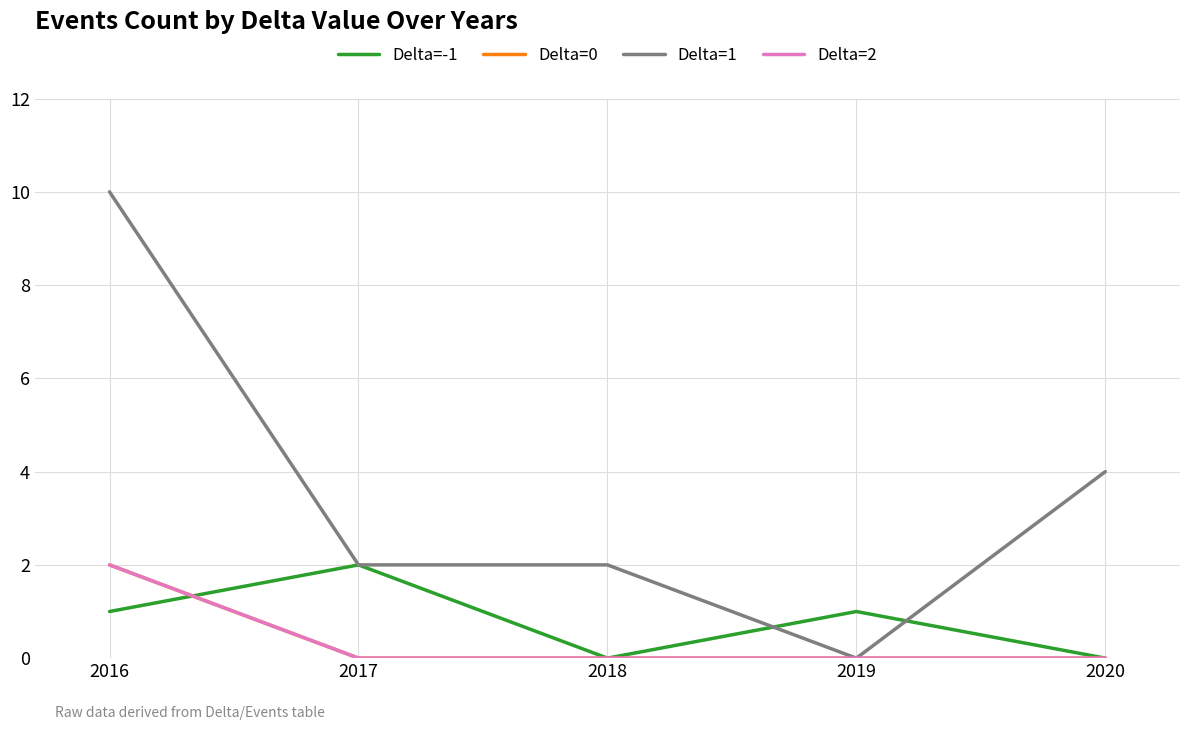

Does the chart have visible grid lines?

Yes